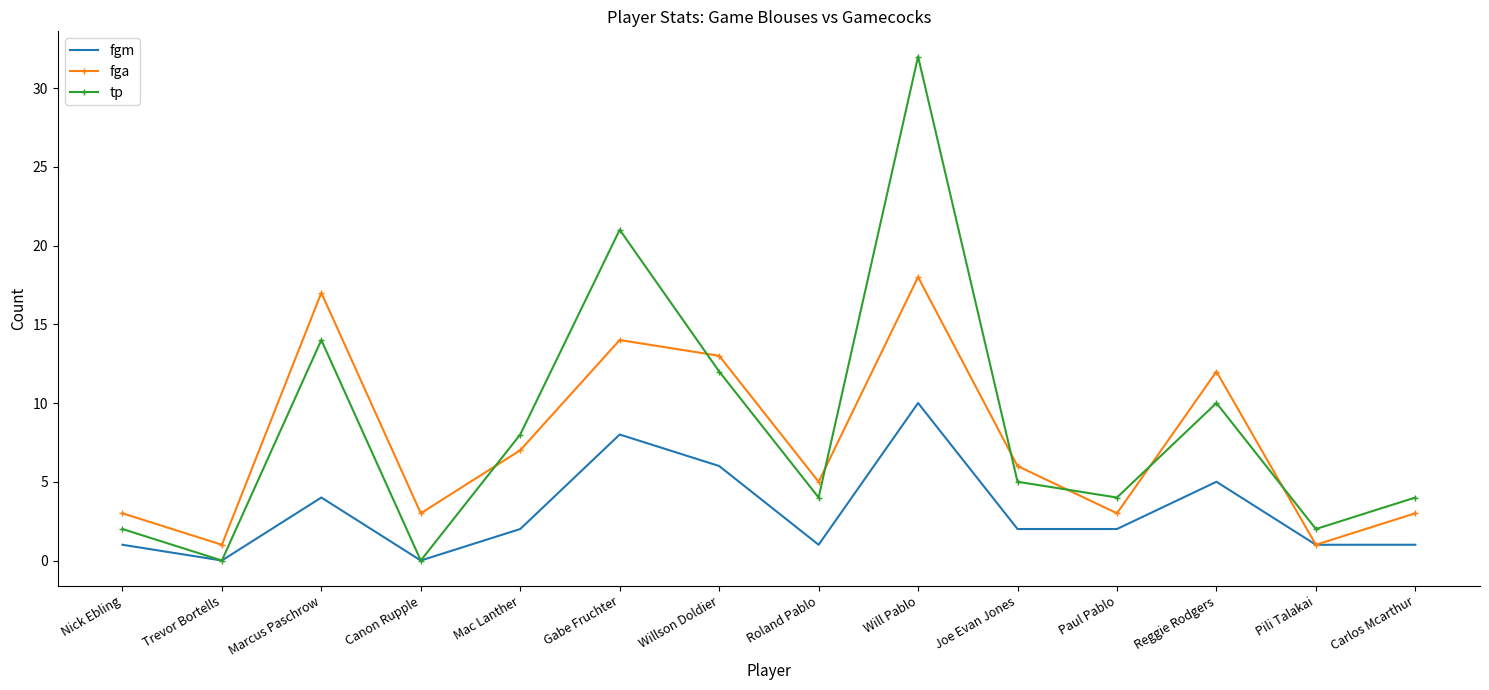

How many times do fga and tp cross each other?

7